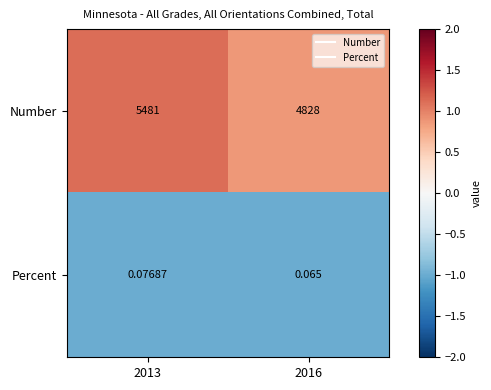

Which series has the largest range (max minus min)?

Number